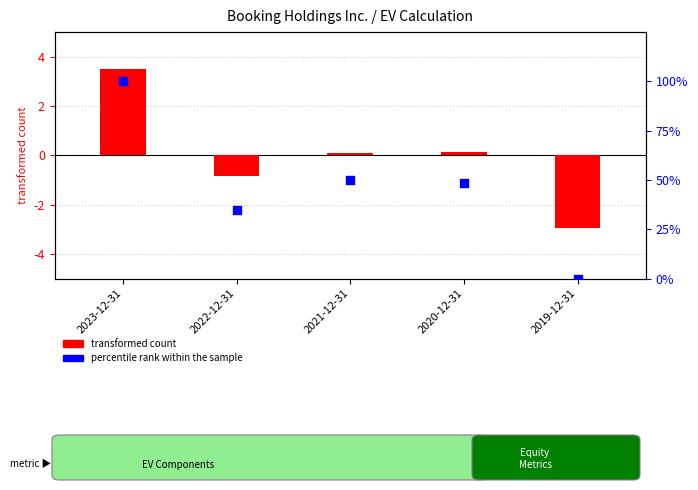

What is the total value across all series at 2022-12-31?

34.0